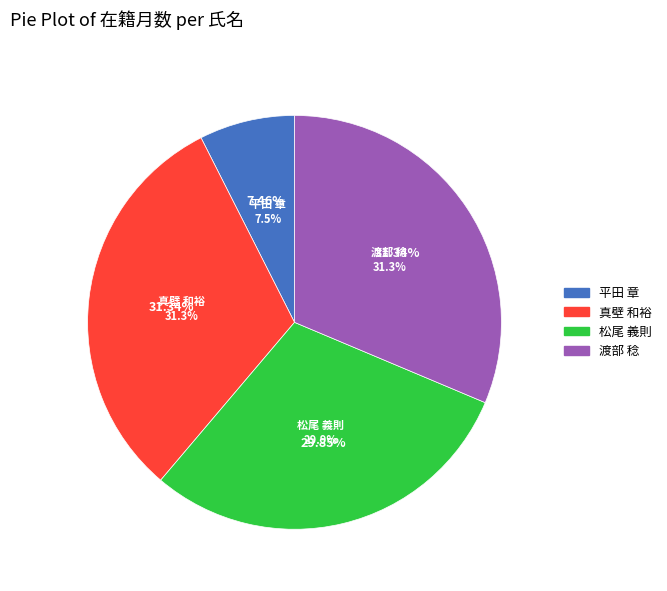

Which slice is the largest?

真壁 和裕